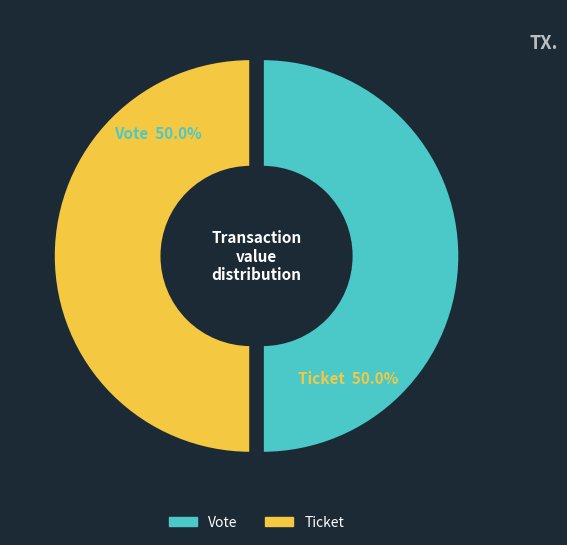

Count the number of slices in the pie.

2